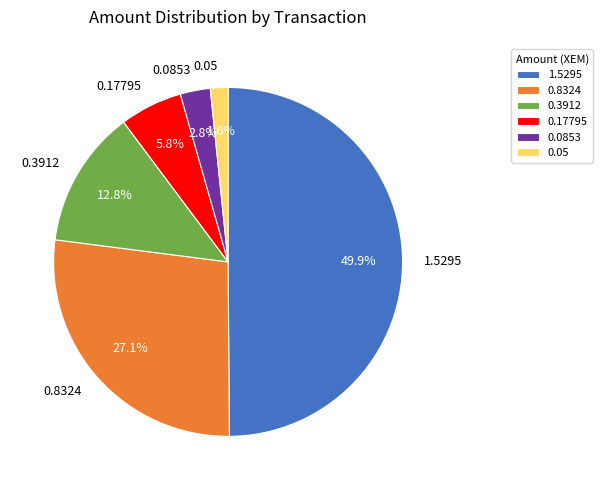

How many segments does this pie chart have?

6